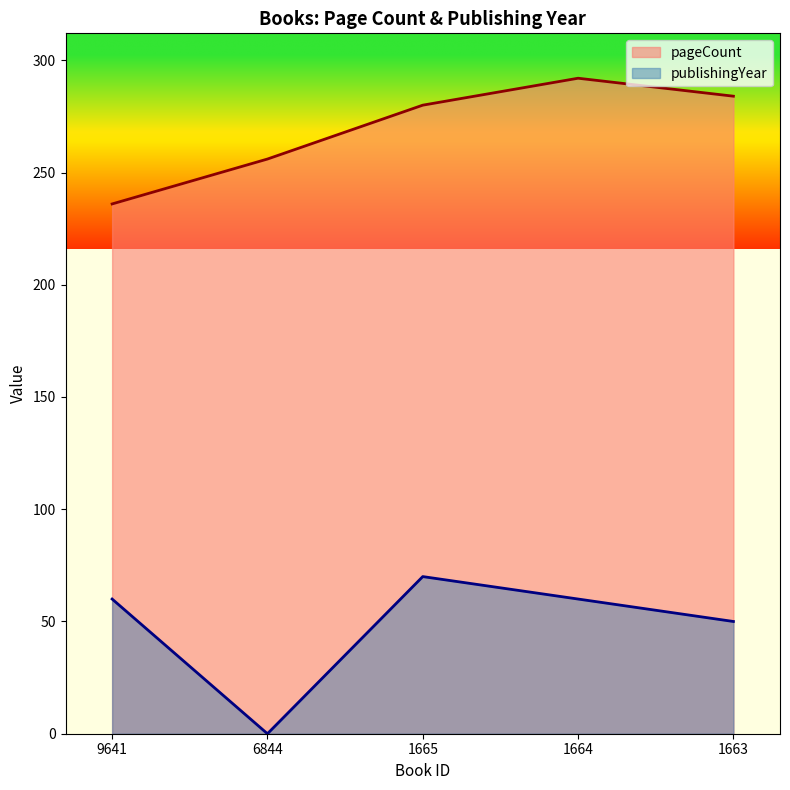

The value of pageCount at 6844 is 256. True or false?

True